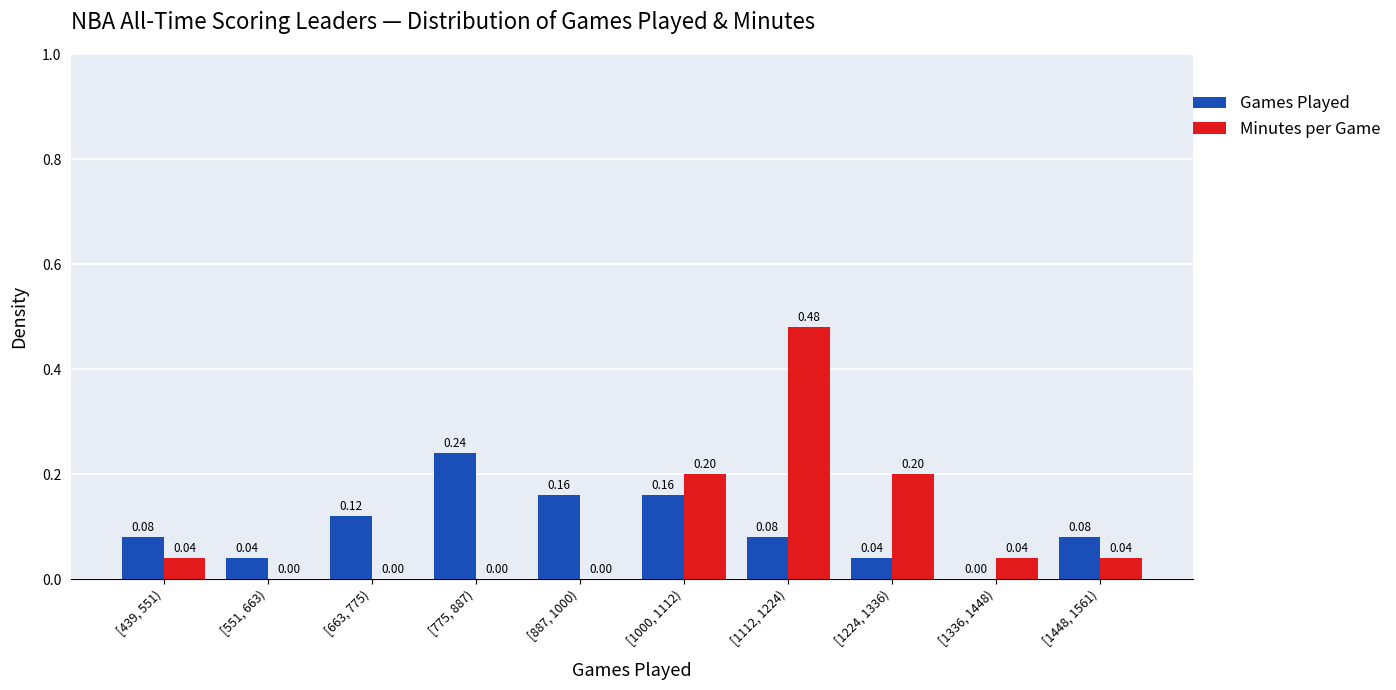

Is the value of Minutes per Game at [1224, 1336) greater than the value of Games Played at [439, 551)?

Yes